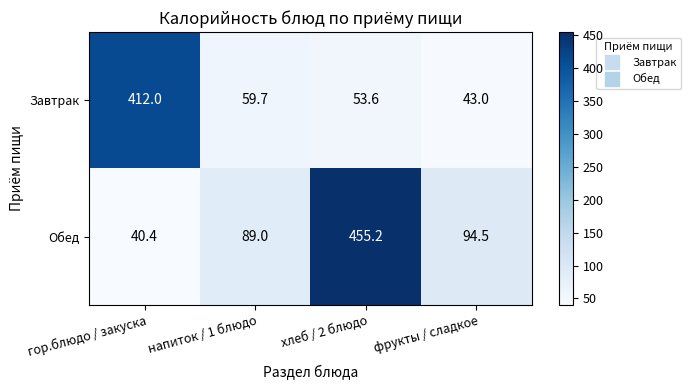

What is the maximum value shown in the chart?

455.2